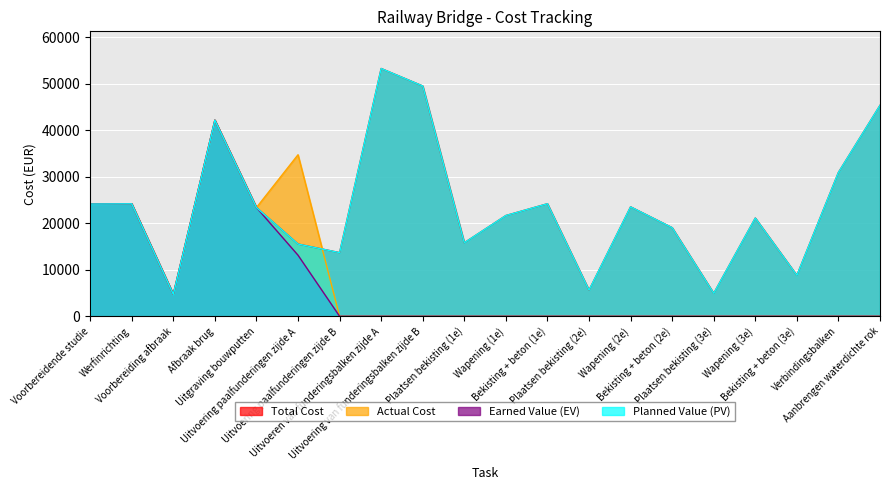

Reading left to right, what are all the values shown in this chart?

Total Cost: Voorbereidende studie=24125.5	Werfinrichting=24173.9	Voorbereiding afbraak=4724.3	Afbraak brug=42159.0	Uitgraving bouwputten=23378.2	Uitvoering paalfunderingen zijde A=15530.3	Uitvoering paalfunderingen zijde B=13684.0	Uitvoeren van funderingsbalken zijde A=53267.1	Uitvoering van funderingsbalken zijde B=49507.8	Plaatsen bekisting (1e)=15810.9	Wapening (1e)=21662.8	Bekisting + beton (1e)=24199.1	Plaatsen bekisting (2e)=5625.4	Wapening (2e)=23526.2	Bekisting + beton (2e)=19048.7	Plaatsen bekisting (3e)=4936.3	Wapening (3e)=21119.2	Bekisting + beton (3e)=8802.2	Verbindingsbalken=30930.5	Aanbrengen waterdichte rok=45342.1
Actual Cost: Voorbereidende studie=24125.5	Werfinrichting=24173.9	Voorbereiding afbraak=4724.3	Afbraak brug=42159.0	Uitgraving bouwputten=23378.2	Uitvoering paalfunderingen zijde A=34730.3	Uitvoering paalfunderingen zijde B=0.0	Uitvoeren van funderingsbalken zijde A=0.0	Uitvoering van funderingsbalken zijde B=0.0	Plaatsen bekisting (1e)=0.0	Wapening (1e)=0.0	Bekisting + beton (1e)=0.0	Plaatsen bekisting (2e)=0.0	Wapening (2e)=0.0	Bekisting + beton (2e)=0.0	Plaatsen bekisting (3e)=0.0	Wapening (3e)=0.0	Bekisting + beton (3e)=0.0	Verbindingsbalken=0.0	Aanbrengen waterdichte rok=0.0
Earned Value (EV): Voorbereidende studie=24125.5	Werfinrichting=24173.9	Voorbereiding afbraak=4724.3	Afbraak brug=42159.0	Uitgraving bouwputten=23378.2	Uitvoering paalfunderingen zijde A=13130.3	Uitvoering paalfunderingen zijde B=0.0	Uitvoeren van funderingsbalken zijde A=0.0	Uitvoering van funderingsbalken zijde B=0.0	Plaatsen bekisting (1e)=0.0	Wapening (1e)=0.0	Bekisting + beton (1e)=0.0	Plaatsen bekisting (2e)=0.0	Wapening (2e)=0.0	Bekisting + beton (2e)=0.0	Plaatsen bekisting (3e)=0.0	Wapening (3e)=0.0	Bekisting + beton (3e)=0.0	Verbindingsbalken=0.0	Aanbrengen waterdichte rok=0.0
Planned Value (PV): Voorbereidende studie=24125.5	Werfinrichting=24173.9	Voorbereiding afbraak=4724.3	Afbraak brug=42159.0	Uitgraving bouwputten=23378.2	Uitvoering paalfunderingen zijde A=15530.3	Uitvoering paalfunderingen zijde B=13684.0	Uitvoeren van funderingsbalken zijde A=53267.1	Uitvoering van funderingsbalken zijde B=49507.8	Plaatsen bekisting (1e)=15810.9	Wapening (1e)=21662.8	Bekisting + beton (1e)=24199.1	Plaatsen bekisting (2e)=5625.4	Wapening (2e)=23526.2	Bekisting + beton (2e)=19048.7	Plaatsen bekisting (3e)=4936.3	Wapening (3e)=21119.2	Bekisting + beton (3e)=8802.2	Verbindingsbalken=30930.5	Aanbrengen waterdichte rok=45342.1